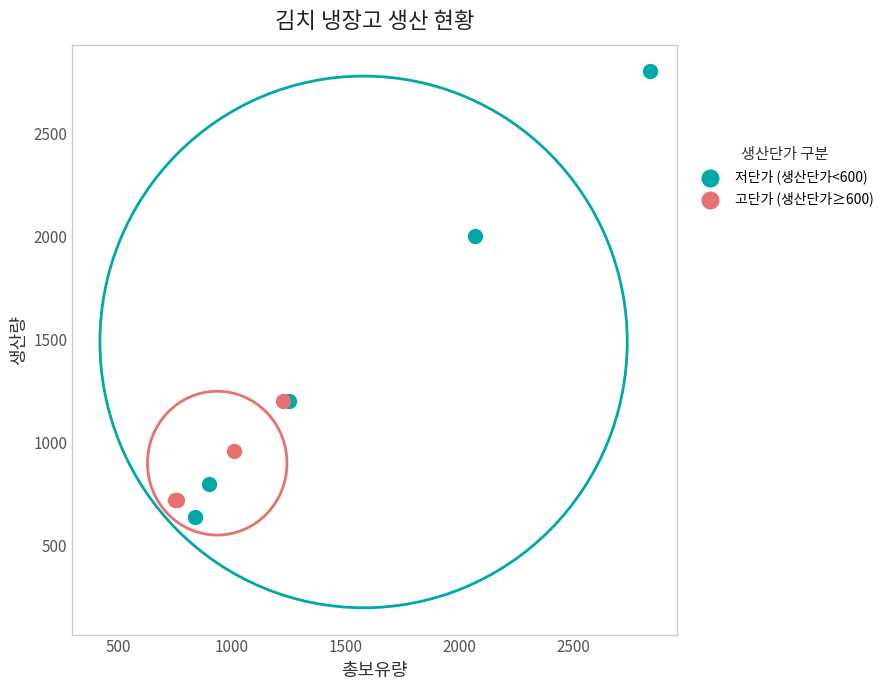

What are all the series names shown in the legend?

저단가 (생산단가<600), 고단가 (생산단가≥600)